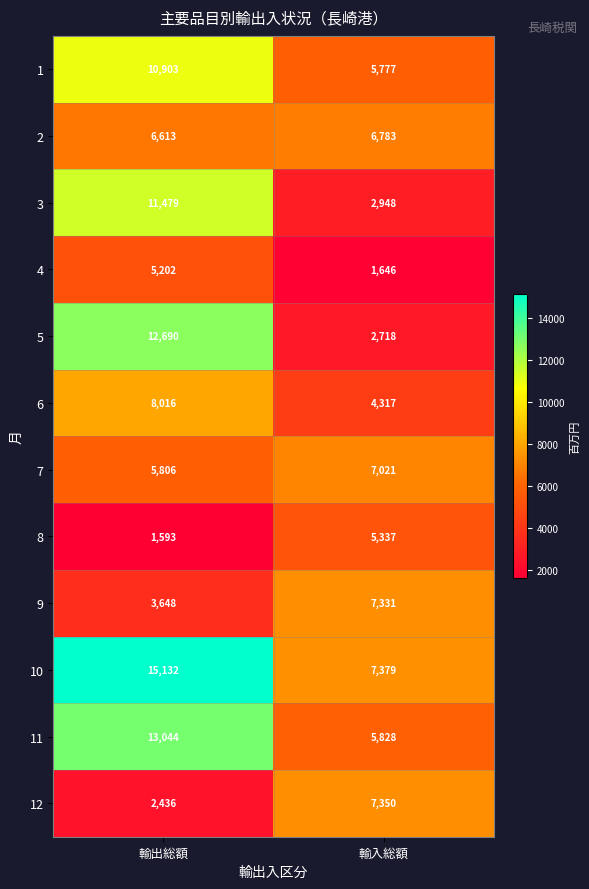

What is the difference between the 10 values at 輸入総額 and 輸出総額?

7753